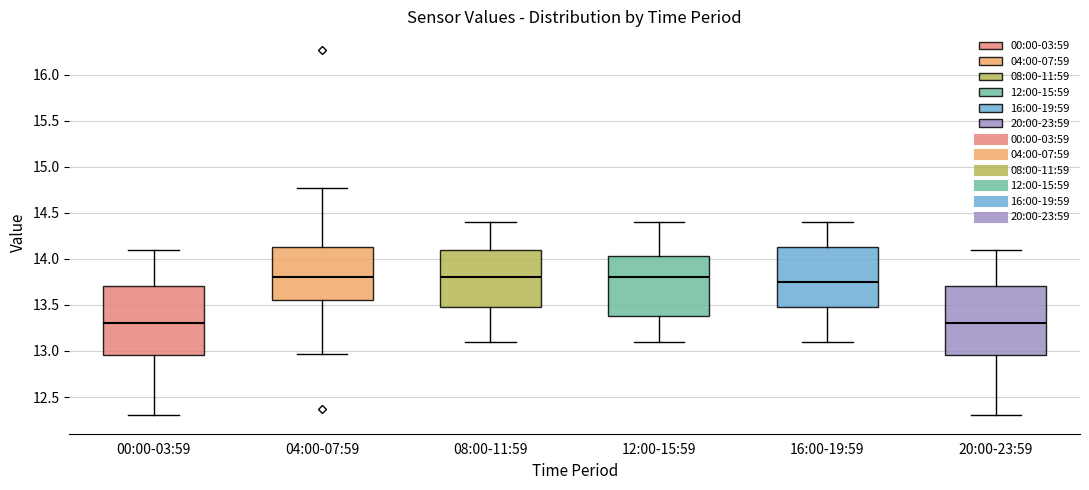

Reading left to right, transcribe this box plot: for each box, give where its median line is, the range the box spans, and where its two whiskers end, as read against the y-axis. The values are not printed on the chart, so give them approximately, as read against the axis.

00:00-03:59: median 13.30, box 12.95 to 13.70, whiskers 12.30 to 14.10
04:00-07:59: median 13.80, box 13.55 to 14.15, whiskers 12.95 to 14.75
08:00-11:59: median 13.80, box 13.50 to 14.10, whiskers 13.10 to 14.40
12:00-15:59: median 13.80, box 13.40 to 14.05, whiskers 13.10 to 14.40
16:00-19:59: median 13.75, box 13.50 to 14.15, whiskers 13.10 to 14.40
20:00-23:59: median 13.30, box 12.95 to 13.70, whiskers 12.30 to 14.10